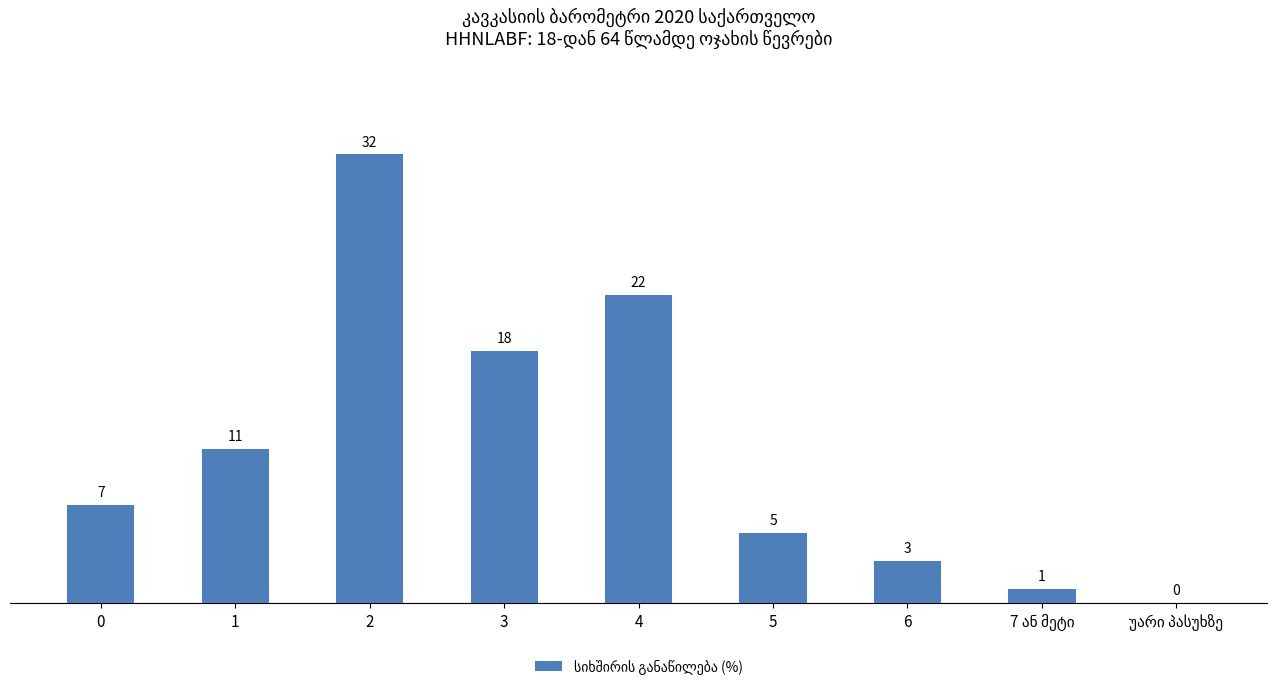

What is the sum of all values?

99